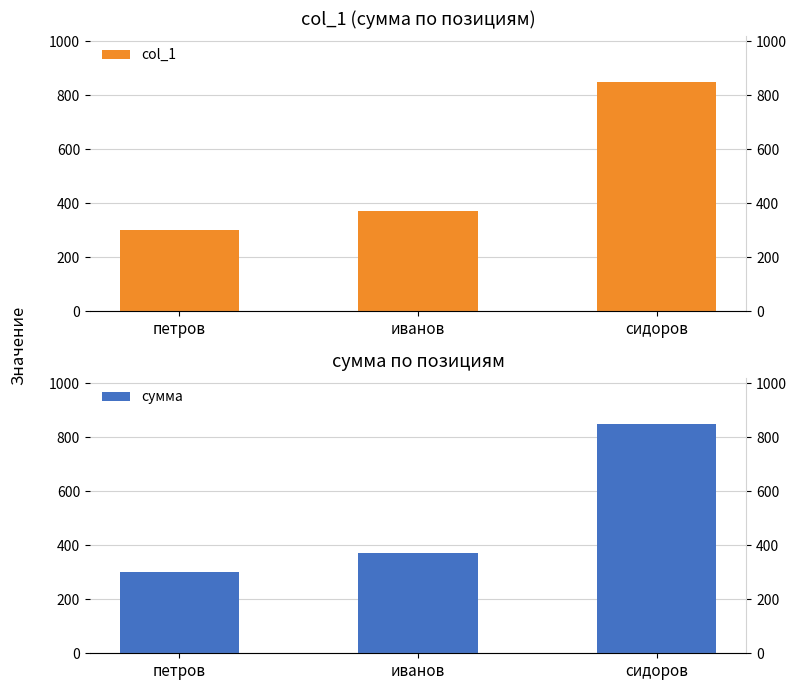

At which category is the sum across all series the highest?

сидоров